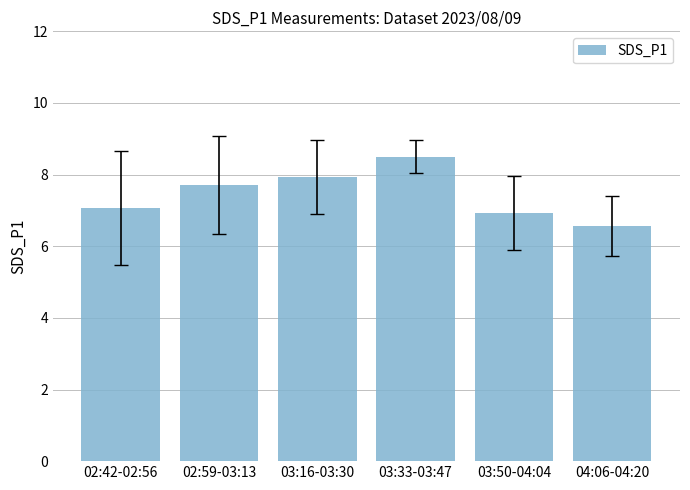

What is the difference between the values at 03:16-03:30 and 04:06-04:20?

1.4